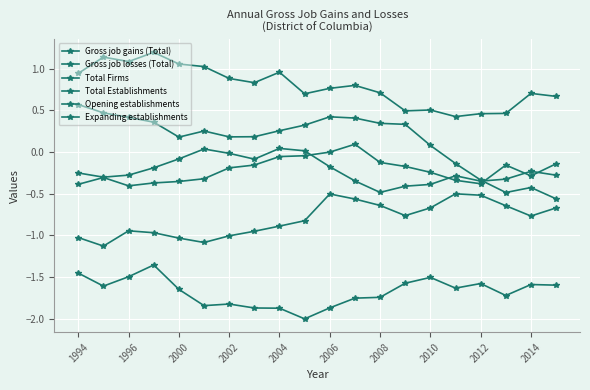

What is the value of the Total Firms point at the 19th from the left?

-0.3